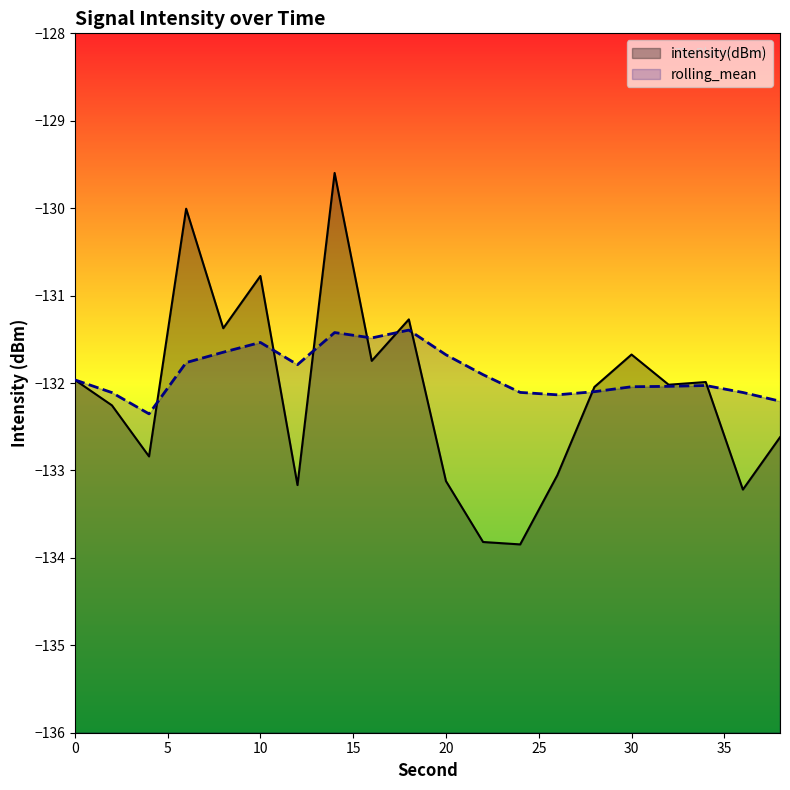

At how many categories does at least one series exceed -131?

3